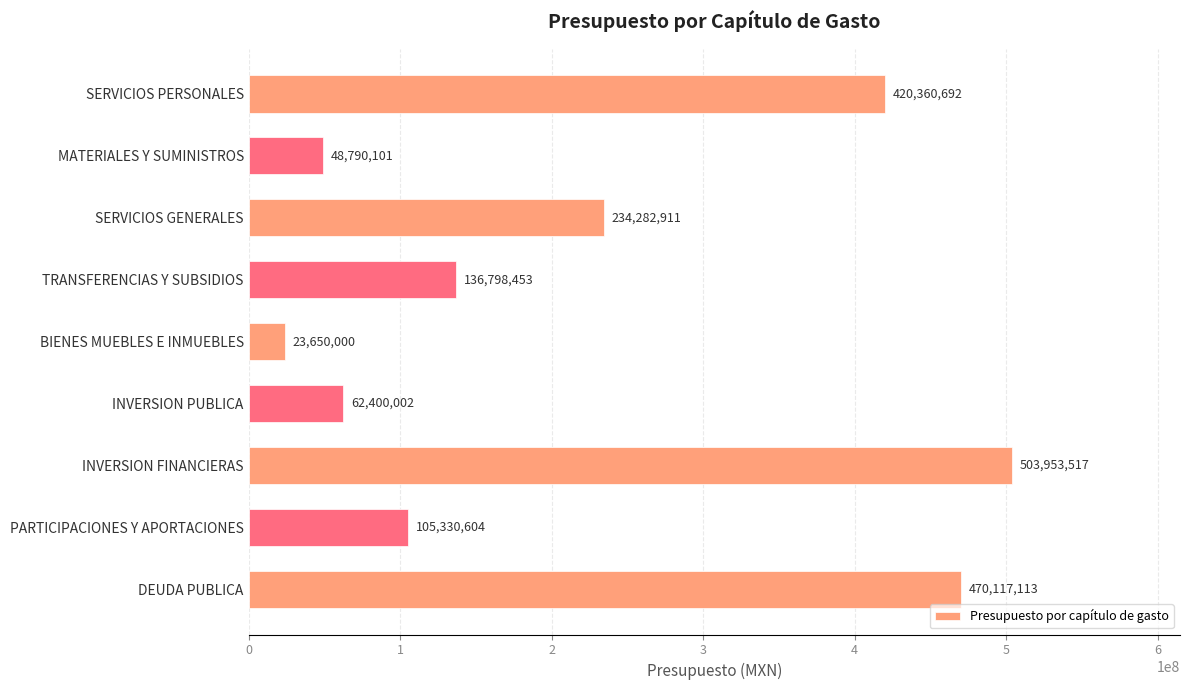

The chart shows a value of 48790101 at MATERIALES Y SUMINISTROS. True or false?

True